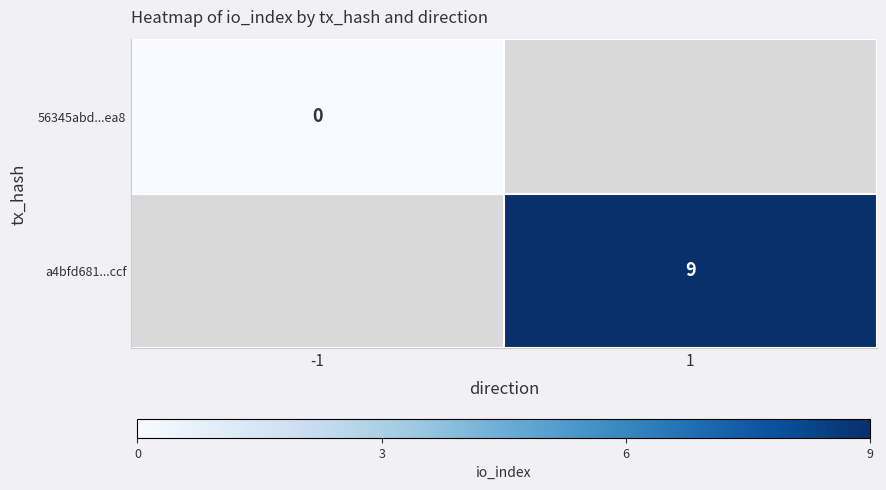

Is the value of 56345abd...ea8 at -1 greater than the value of a4bfd681...ccf at -1?

No